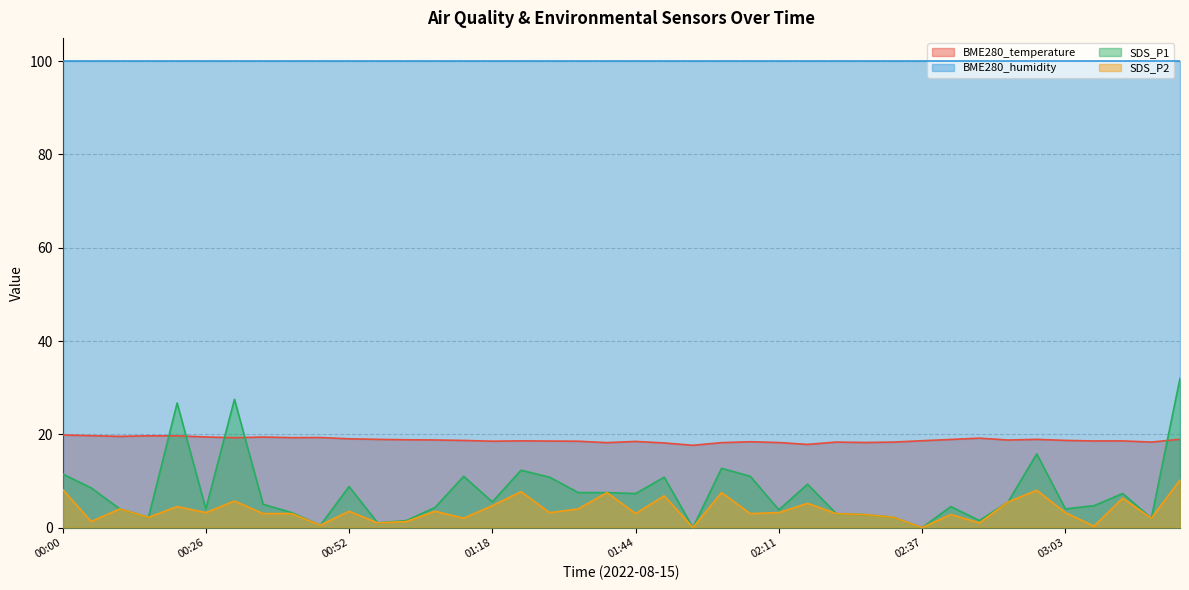

List the series in order of their peak value, lowest first.

SDS_P2, BME280_temperature, SDS_P1, BME280_humidity